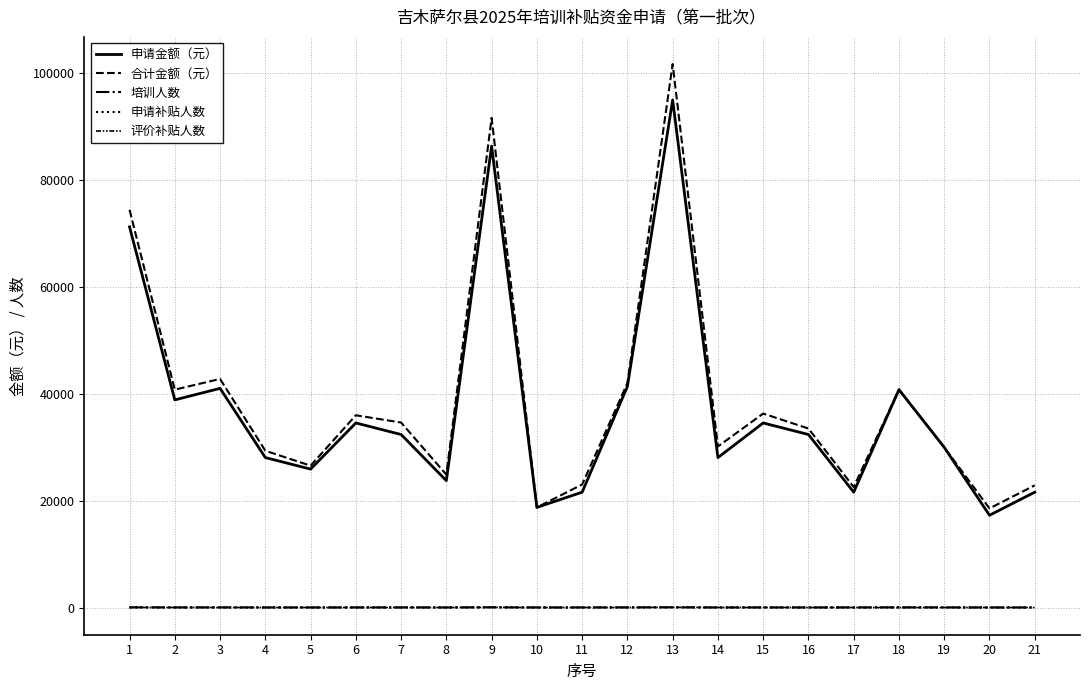

Which category has the lowest value in the 培训人数 series?

14